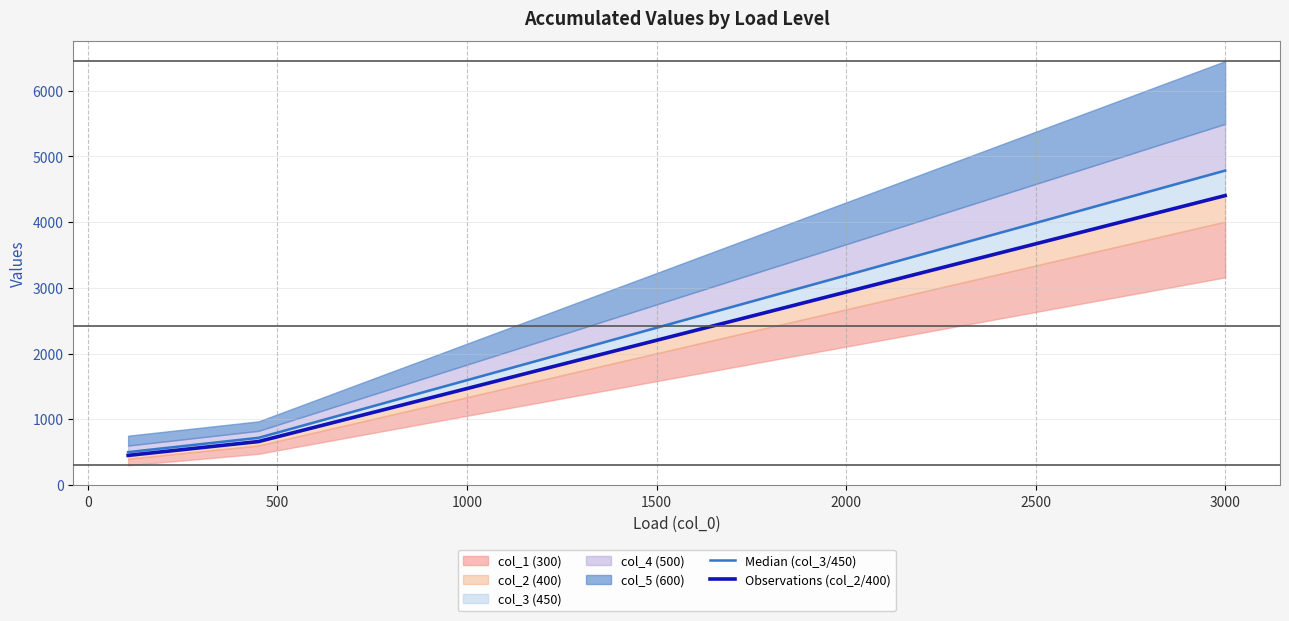

Is the value of Median (col_3/450) at 16 greater than the value of Observations (col_2/400) at 500?

Yes